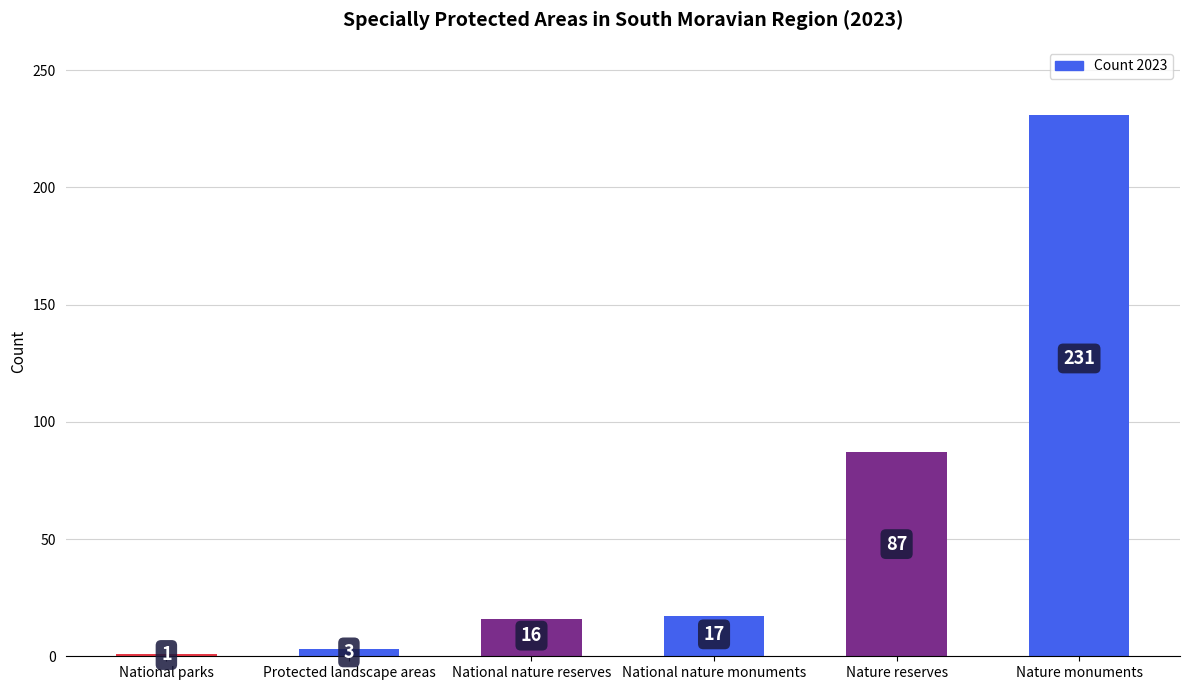

Rank the categories by value from lowest to highest.

National parks, Protected landscape areas, National nature reserves, National nature monuments, Nature reserves, Nature monuments